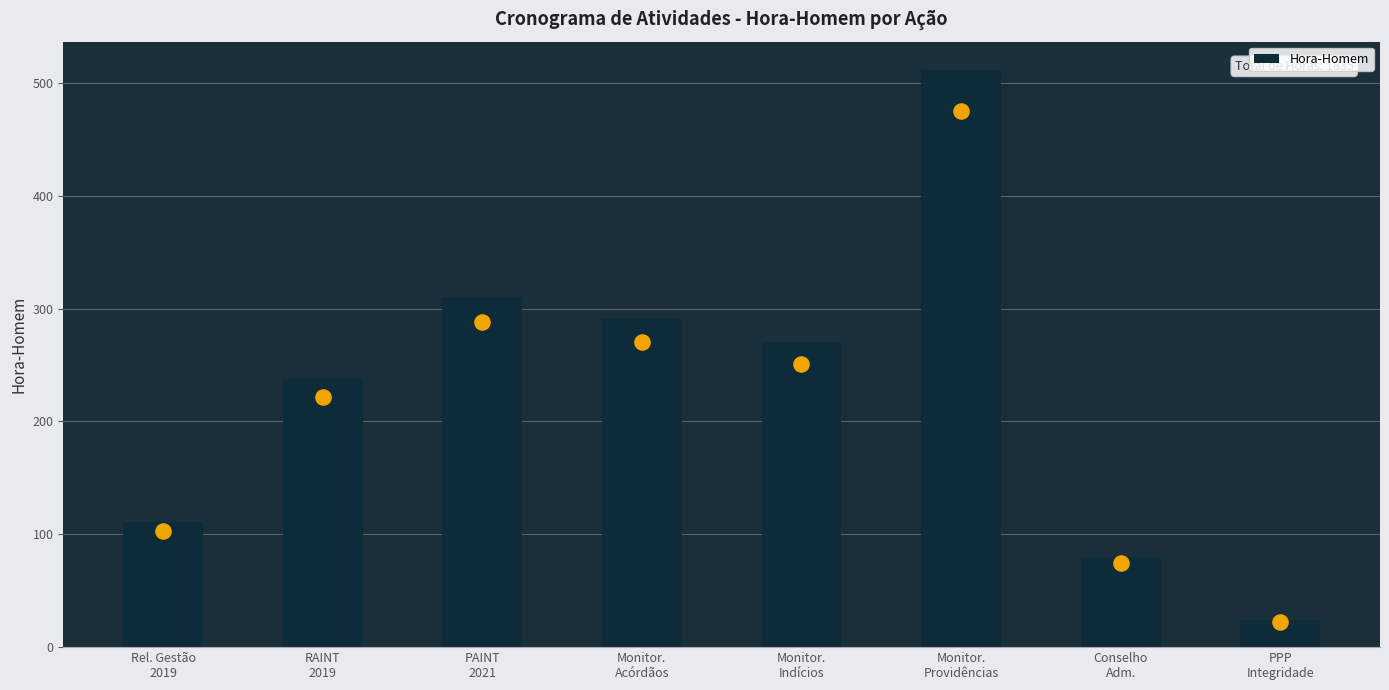

What is the change in value from Rel. Gestão
2019 to Monitor.
Indícios?

+159